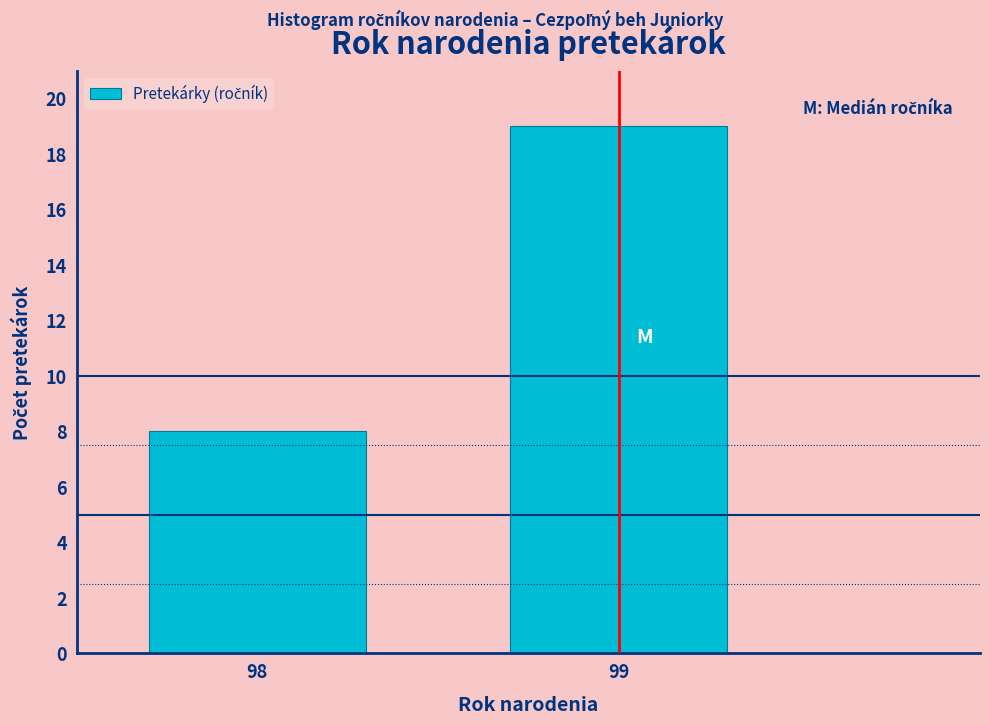

Reading left to right, what are all the values shown in this chart?

98=8	99=19